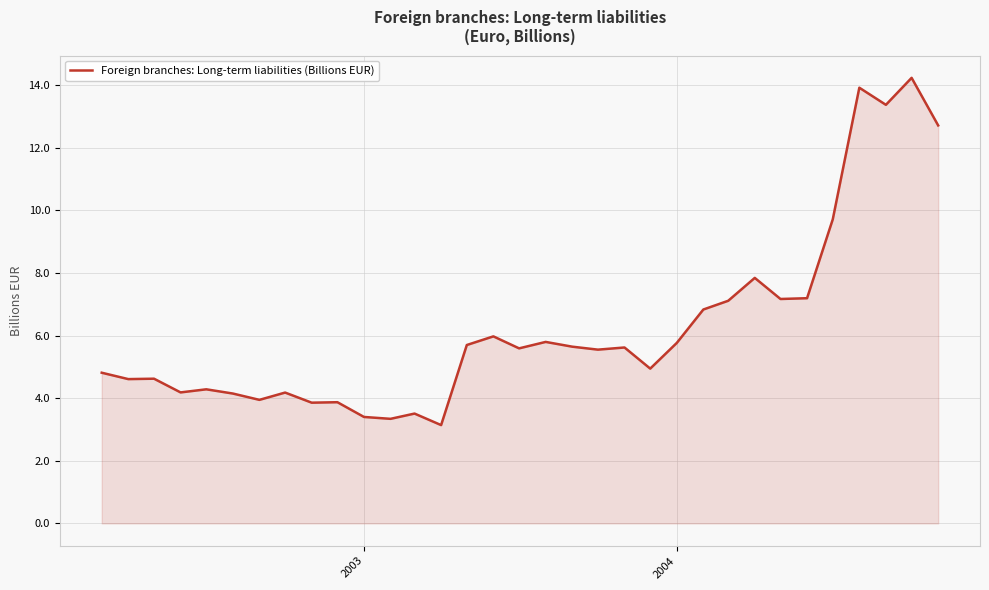

What is the minimum value shown in the chart?

3.1